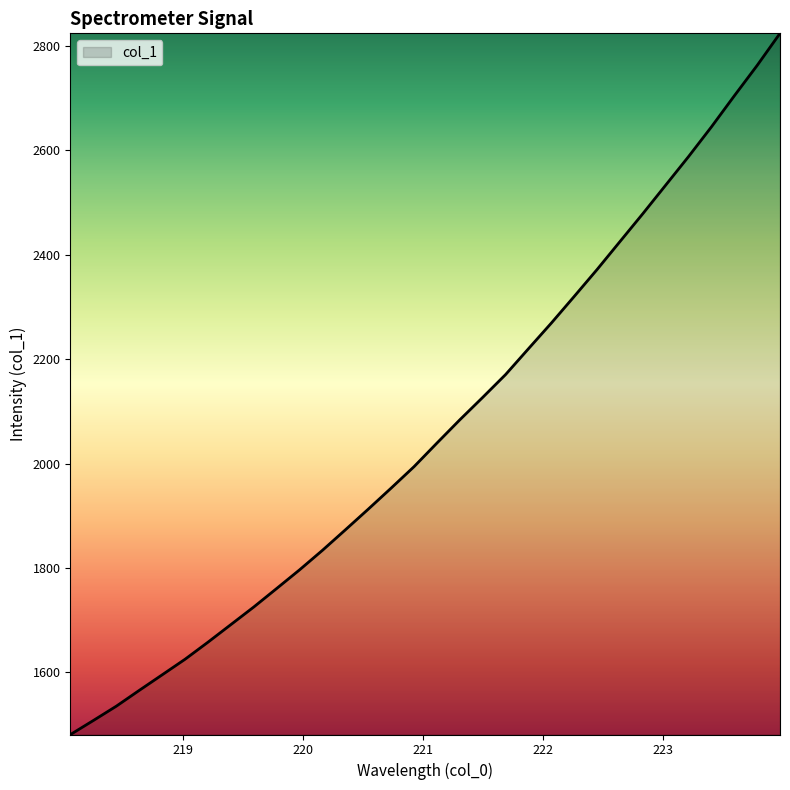

What is the difference between the maximum and minimum values?

1343.8